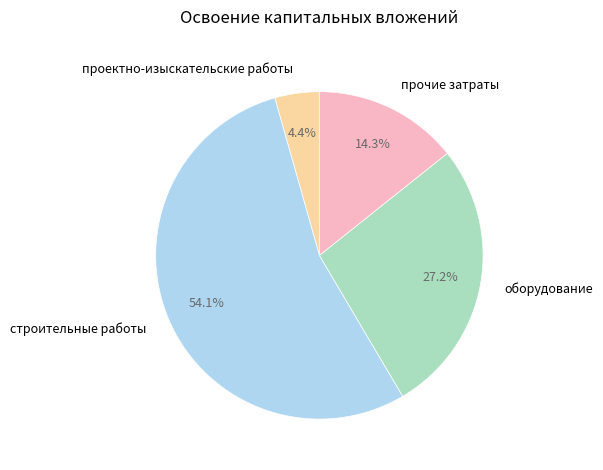

Combined, do строительные работы and оборудование account for over 50%?

Yes